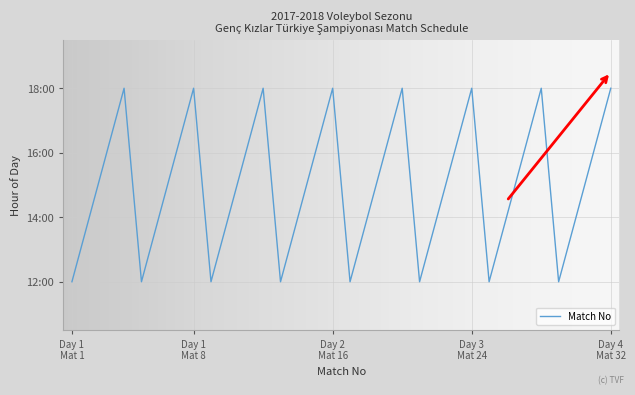

Does the chart display data point markers on the line(s)?

No